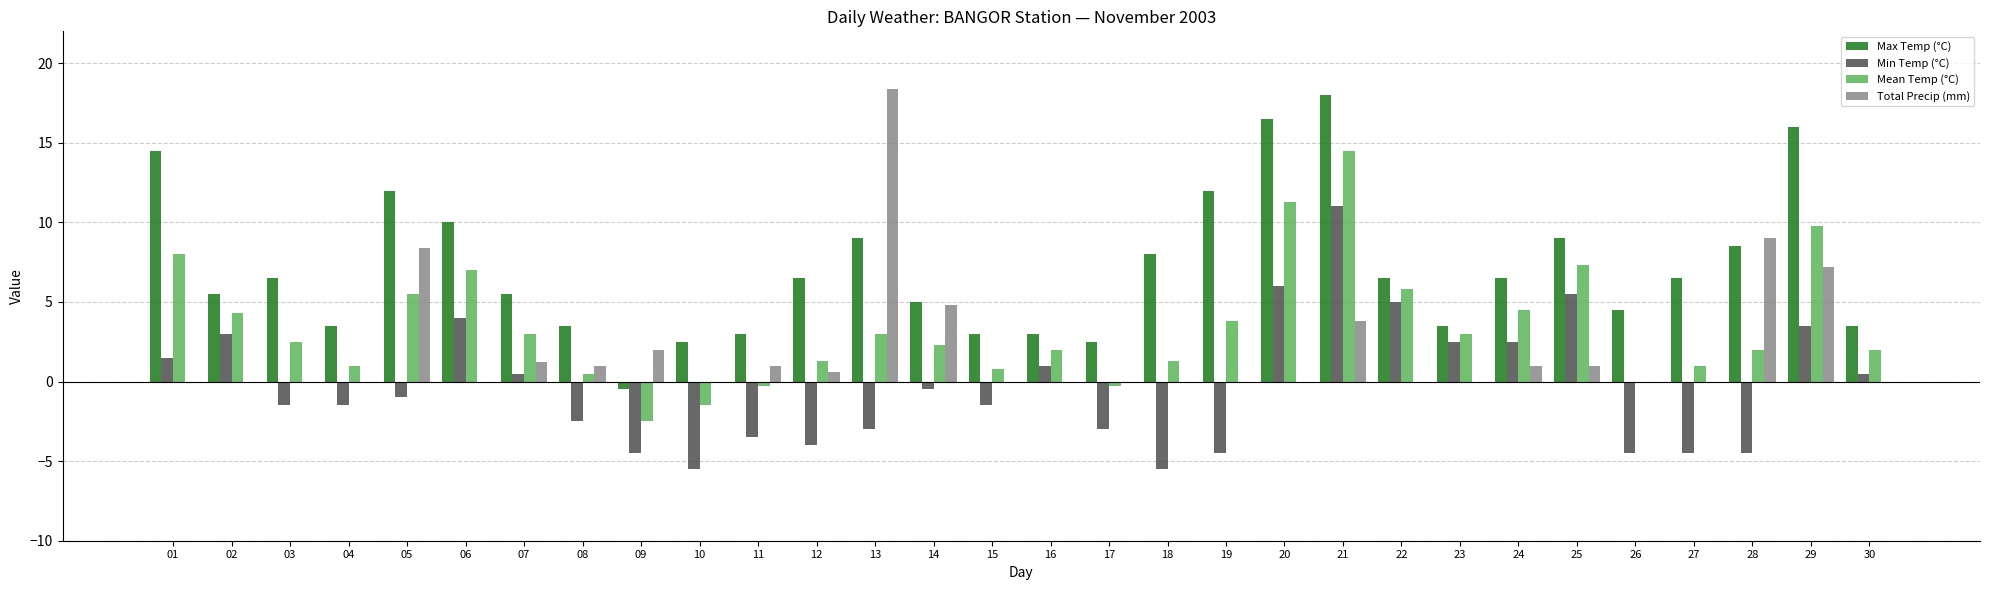

How many distinct data groups are displayed?

4